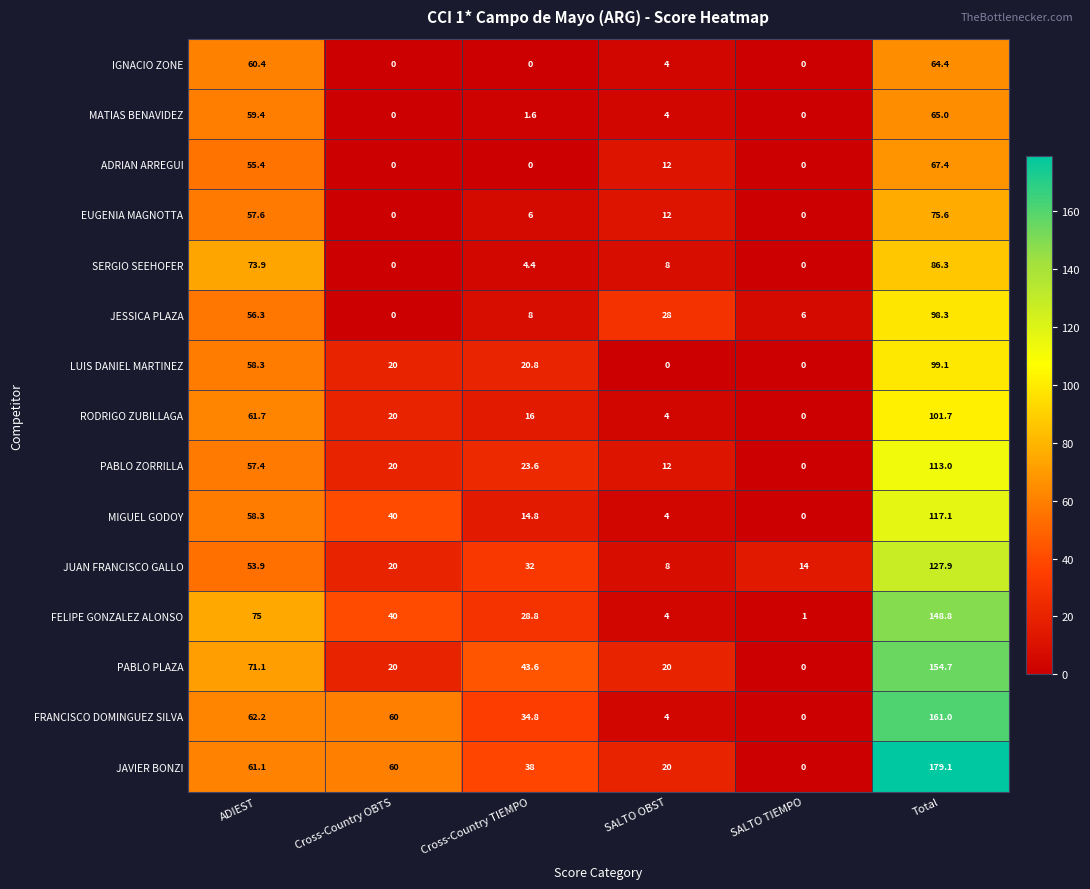

What is the greatest value displayed?

179.1